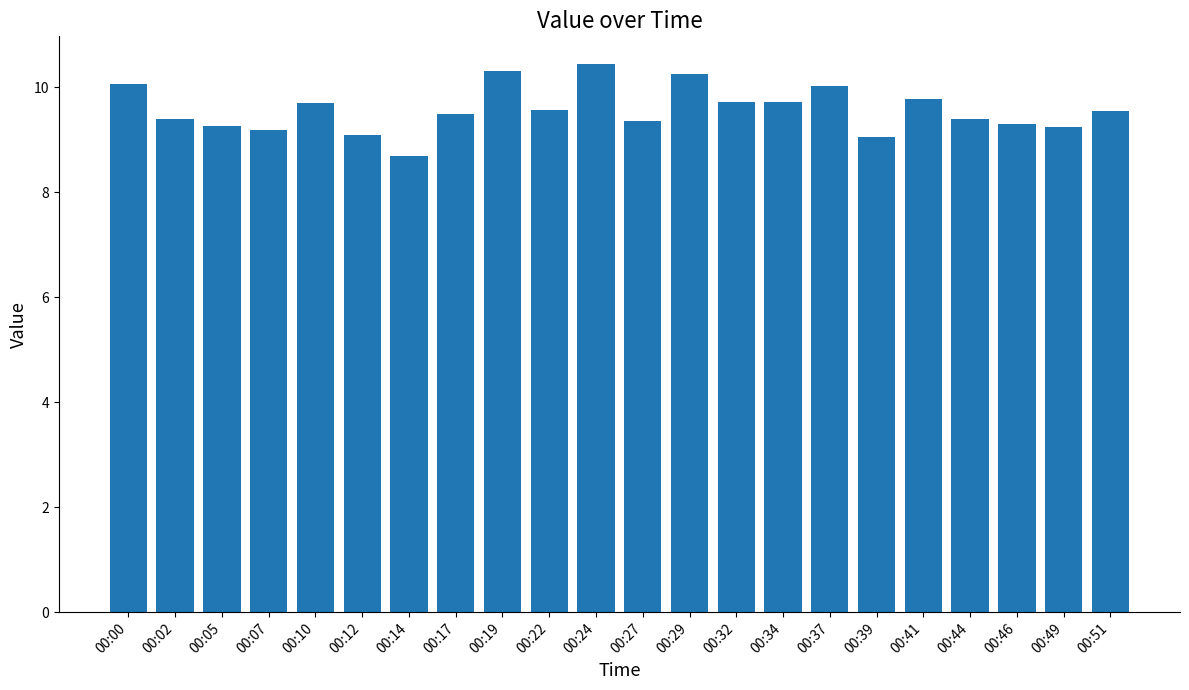

What is the value of the 15th bar from the left?

9.7